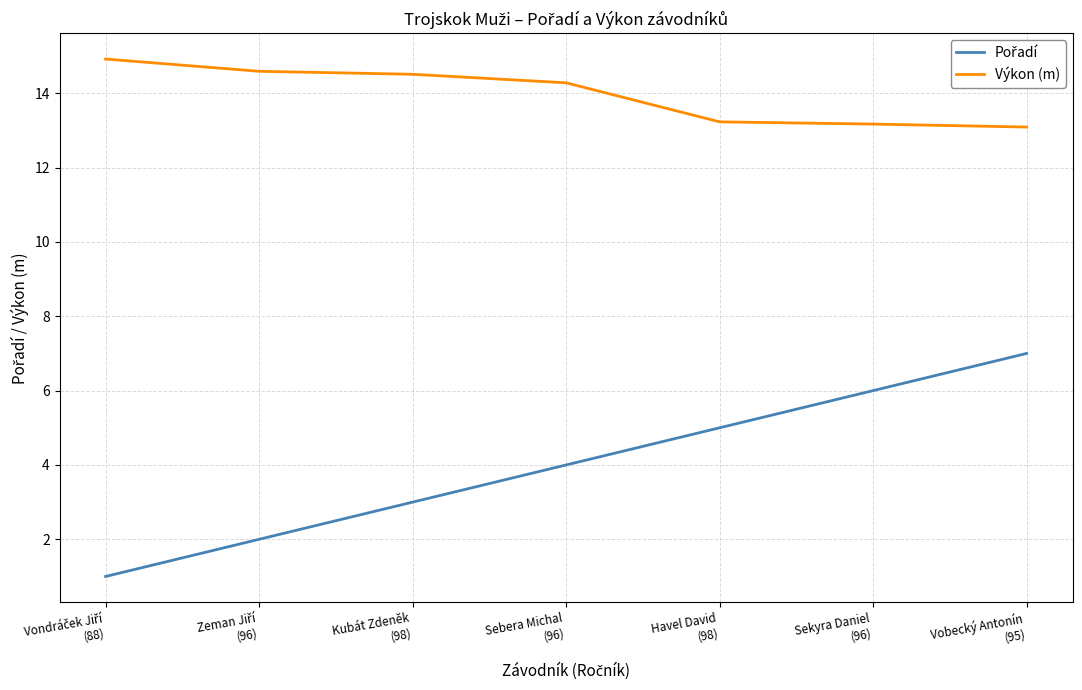

What is the maximum value shown in the chart?

14.9